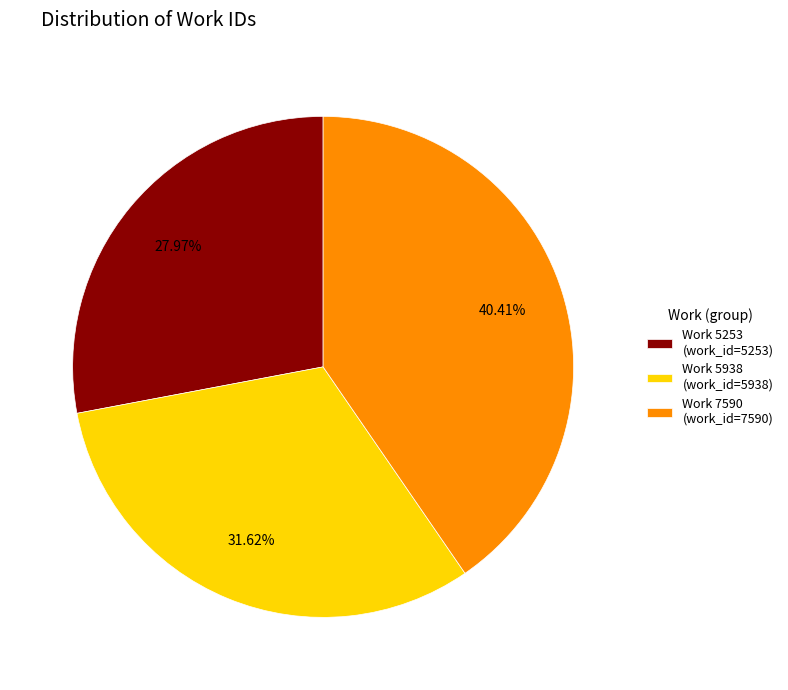

To the nearest percent, what is the combined percentage of Work 5253 and Work 7590?

68%